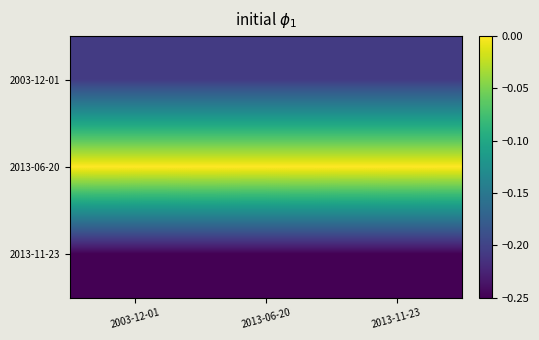

At 2003-12-01, list the series in order from largest to smallest.

2013-06-20, 2003-12-01, 2013-11-23